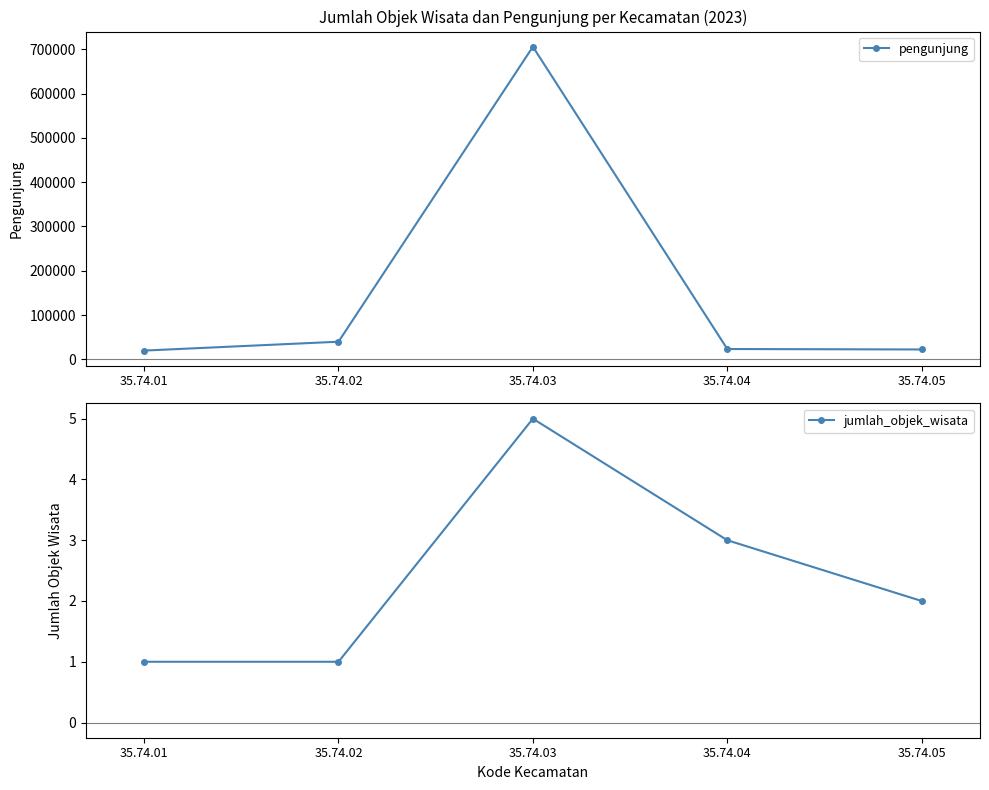

True or false: pengunjung has a value of 28297 at 35.74.01.

False